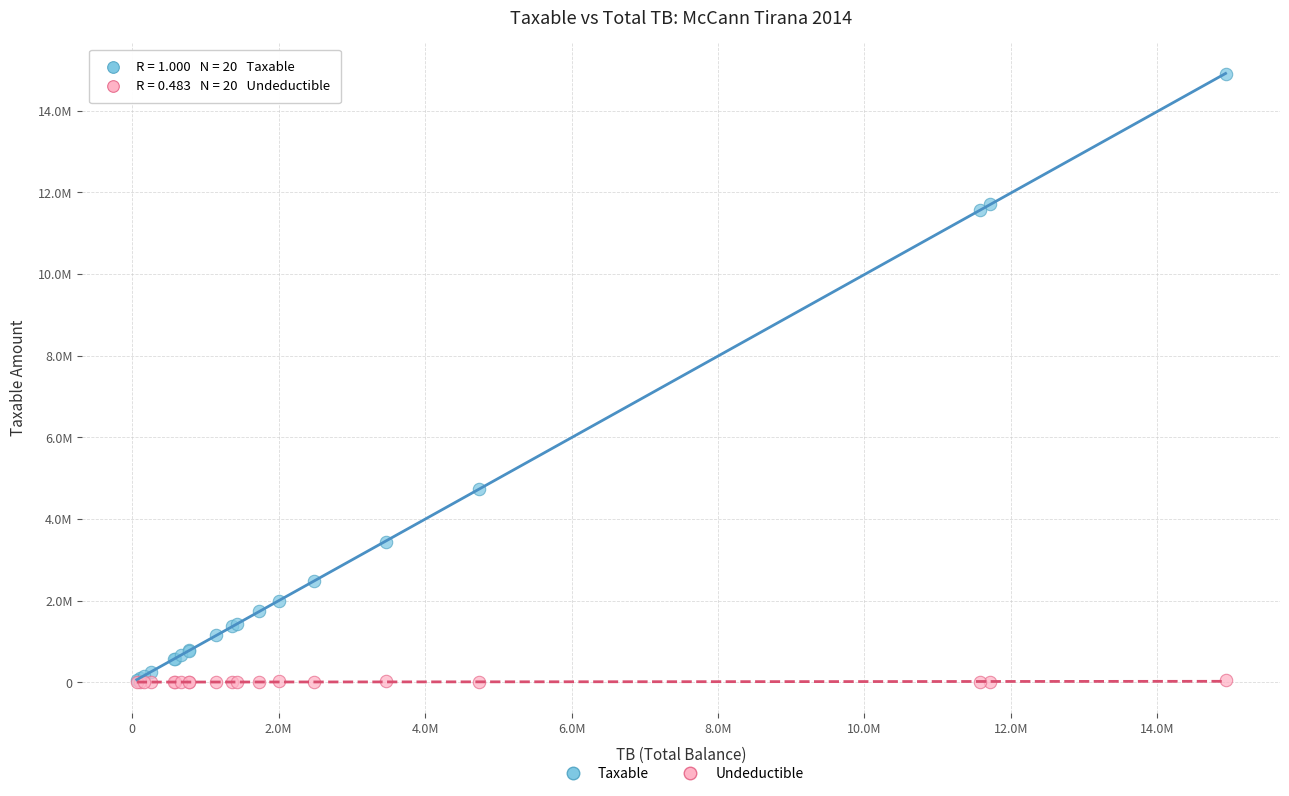

What are all the series names shown in the legend?

Taxable, Undeductible